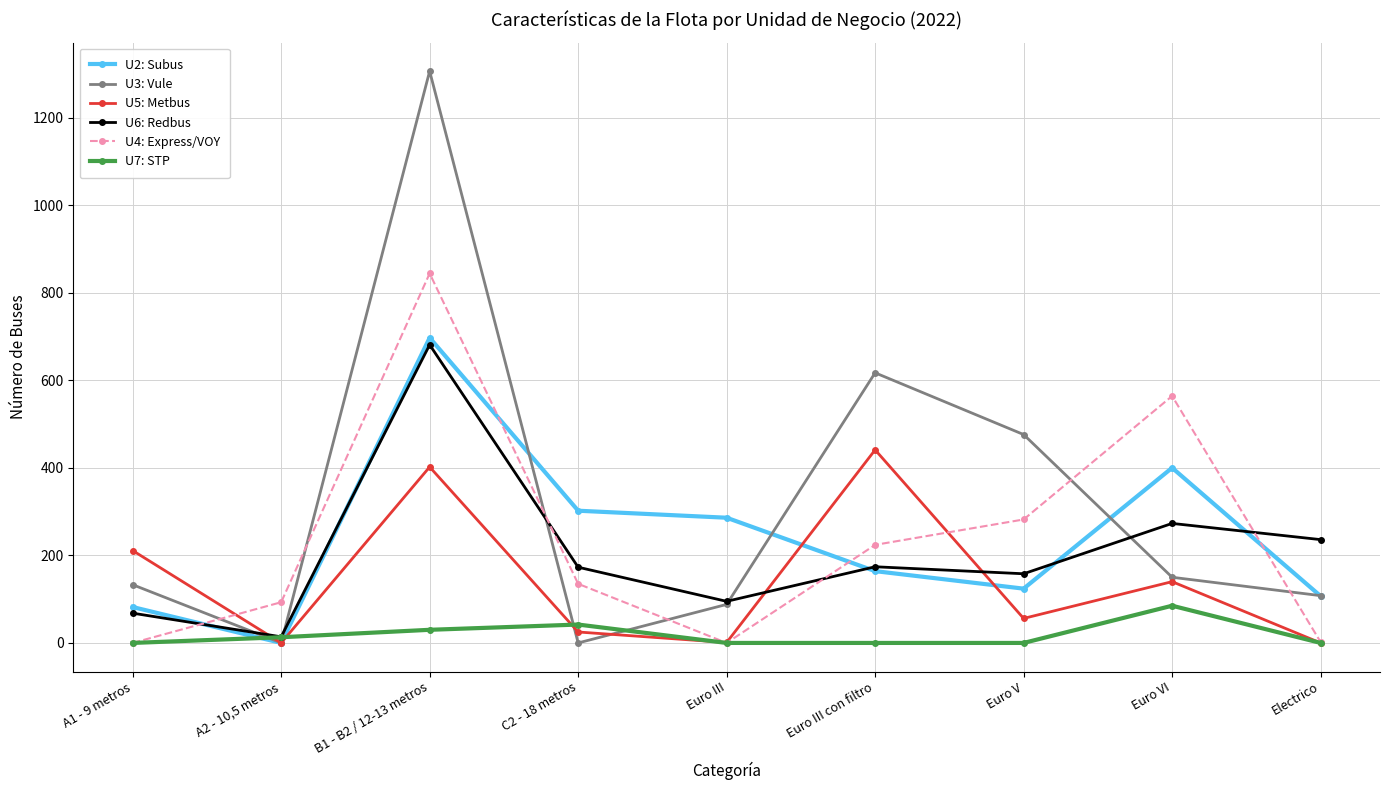

Between which two adjacent categories do U6: Redbus and U3: Vule first intersect?

A1 - 9 metros and A2 - 10,5 metros